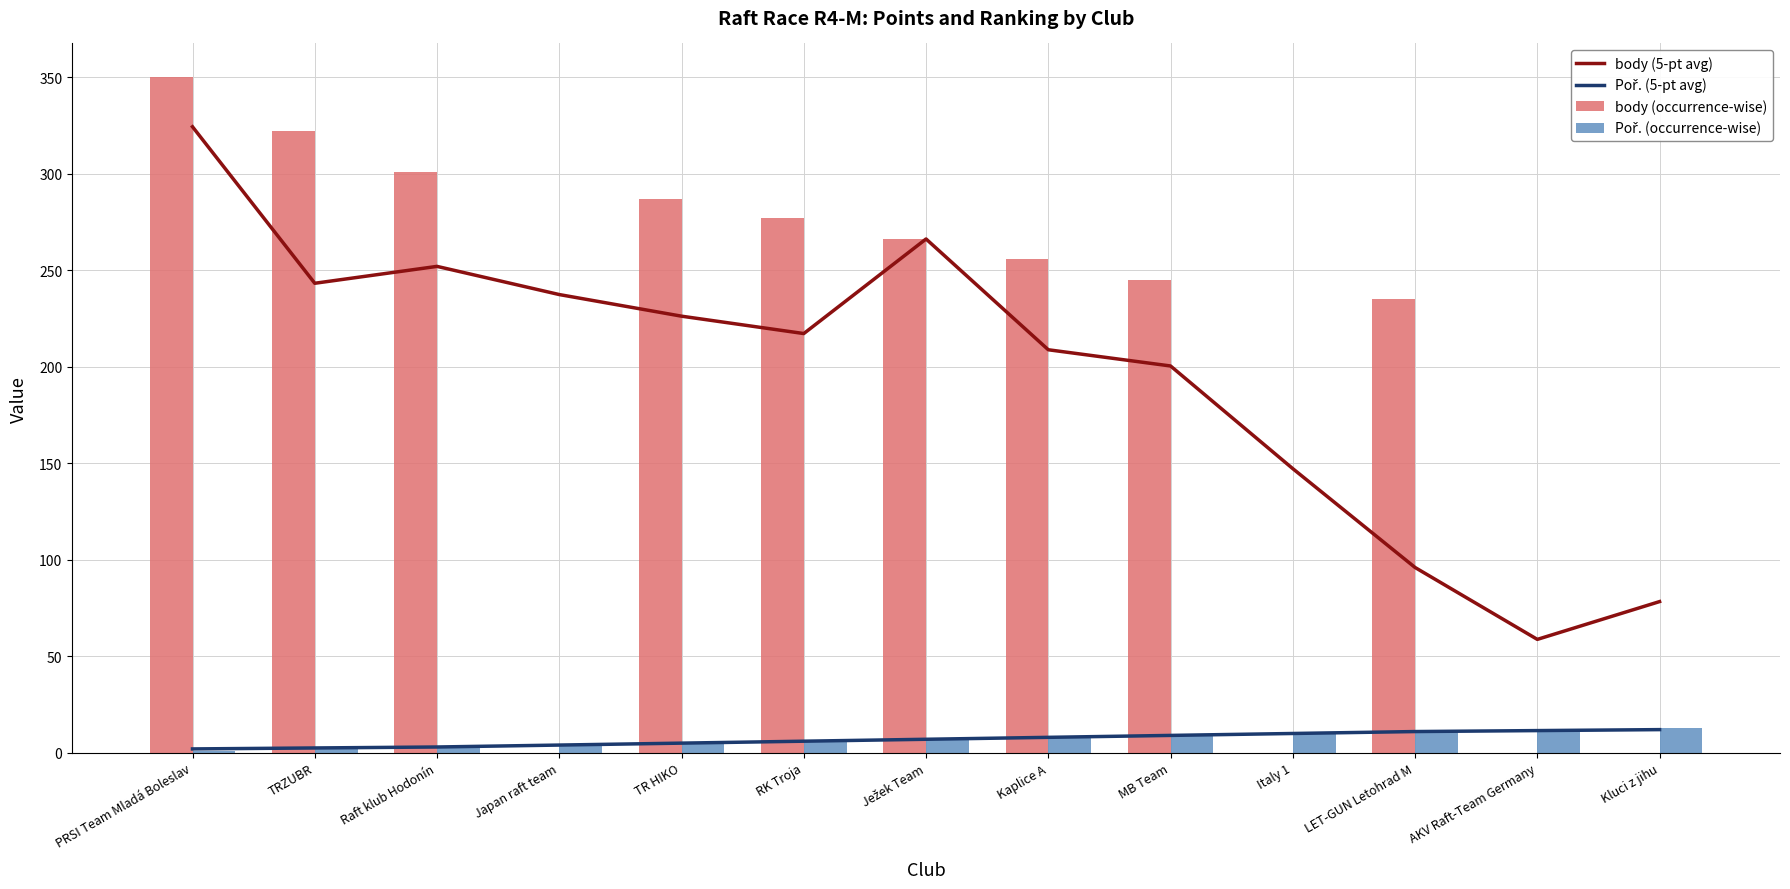

Reading right to left, transcribe all the data shown in this chart.

body (5-pt avg): 78.3	58.8	96.0	147.2	200.4	208.8	266.2	217.2	226.2	237.4	252.0	243.2	324.3
Poř. (5-pt avg): 12.0	11.5	11.0	10.0	9.0	8.0	7.0	6.0	5.0	4.0	3.0	2.5	2.0
body (occurrence-wise): 0.0	0.0	235.0	0.0	245.0	256.0	266.0	277.0	287.0	0.0	301.0	322.0	350.0
Poř. (occurrence-wise): 13.0	12.0	11.0	10.0	9.0	8.0	7.0	6.0	5.0	4.0	3.0	2.0	1.0